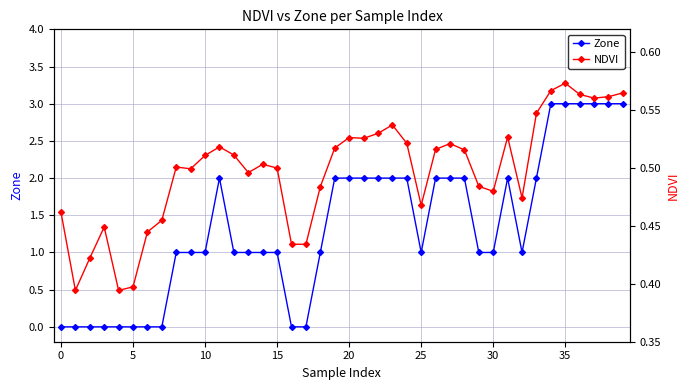

How many interior local peaks does the Zone series have?

2